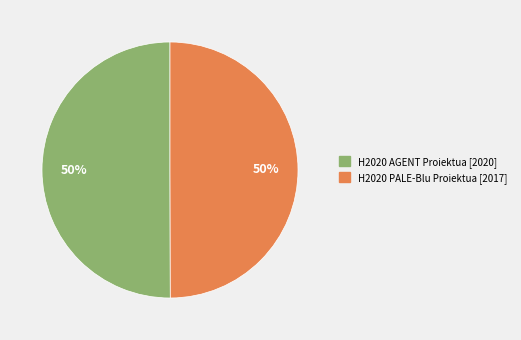

How many segments does this pie chart have?

2